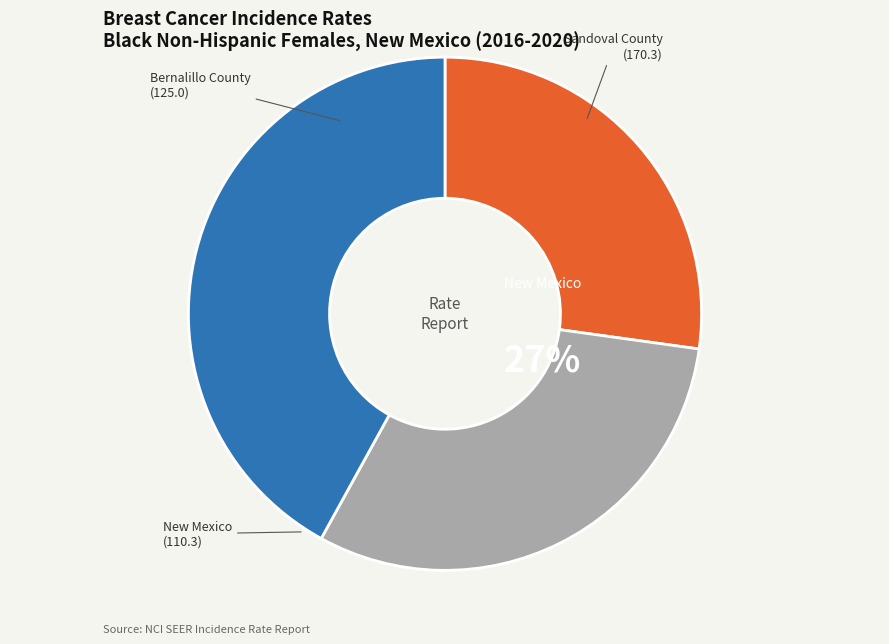

What is the change in value from New Mexico to Sandoval County?

+60.0